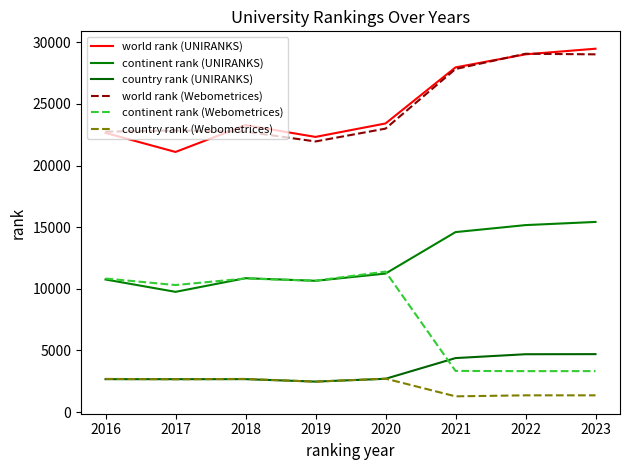

What is the difference between the country rank (Webometrices) values at 2020 and 2023?

1355